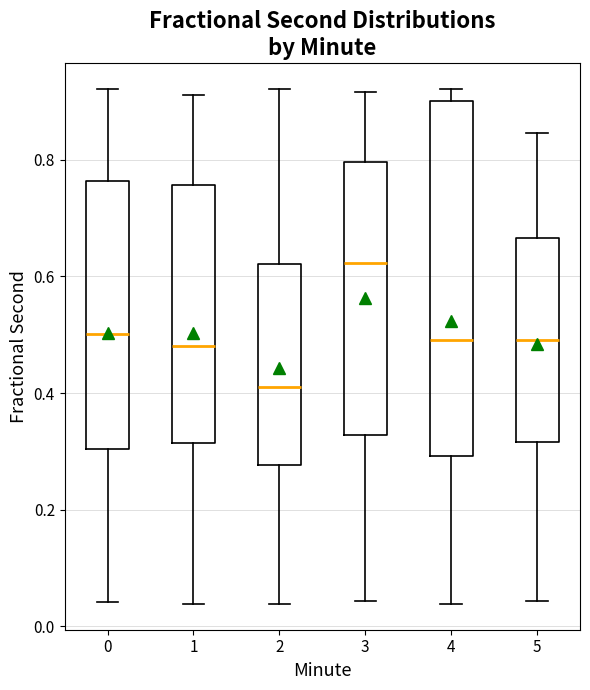

Reading left to right, transcribe this box plot: for each box, give where its median line is, the range the box spans, and where its two whiskers end, as read against the y-axis. The values are not printed on the chart, so give them approximately, as read against the axis.

0: median 0.50, box 0.30 to 0.76, whiskers 0.04 to 0.92
1: median 0.48, box 0.32 to 0.76, whiskers 0.04 to 0.92
2: median 0.42, box 0.28 to 0.62, whiskers 0.04 to 0.92
3: median 0.62, box 0.32 to 0.80, whiskers 0.04 to 0.92
4: median 0.50, box 0.30 to 0.90, whiskers 0.04 to 0.92
5: median 0.50, box 0.32 to 0.66, whiskers 0.04 to 0.84